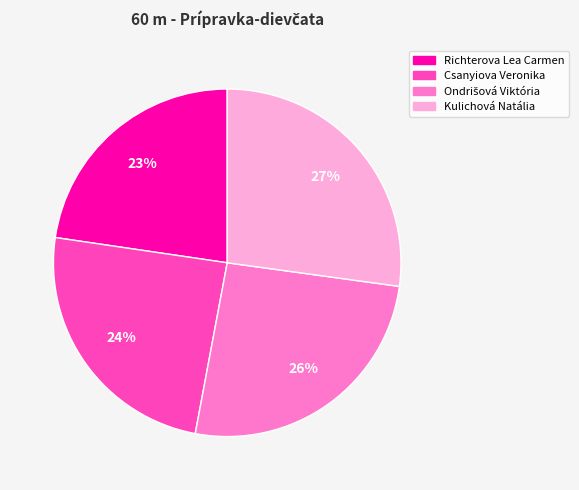

The Richterova Lea Carmen slice represents 23% of the pie. True or false?

True